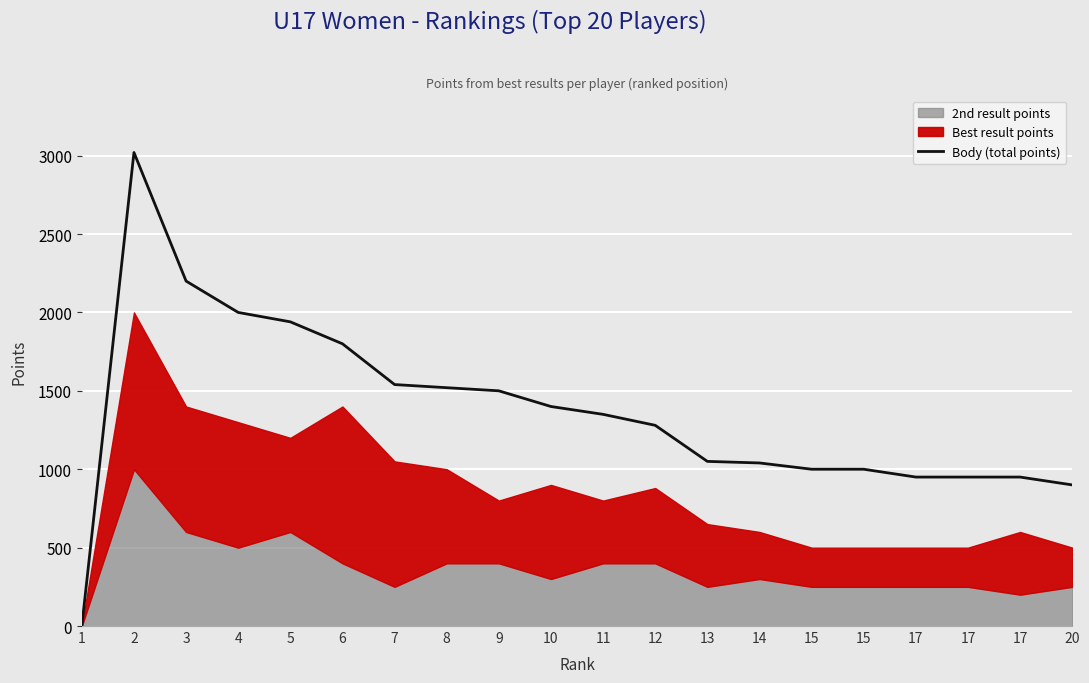

Which category has the lowest value across all series?

1